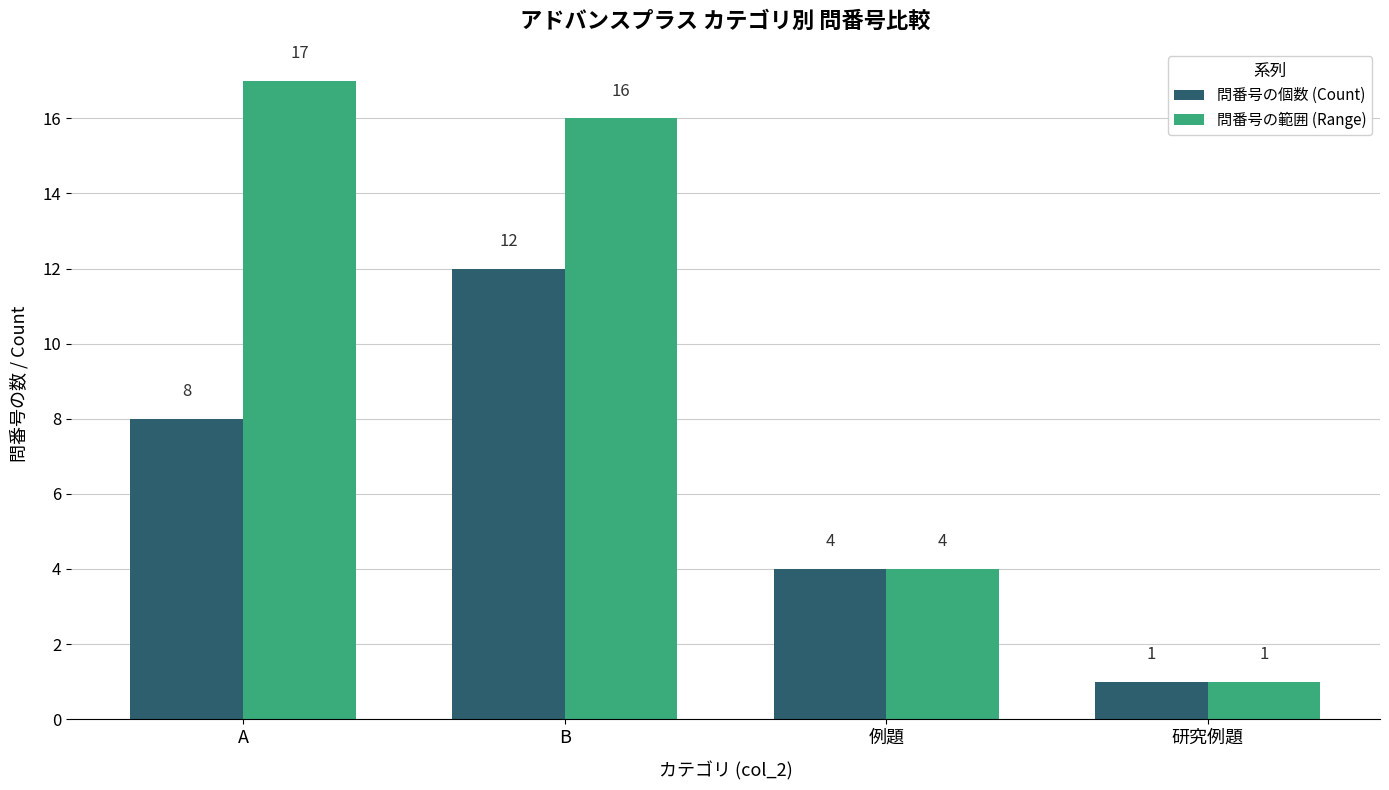

Which label corresponds to the largest value in the chart?

A